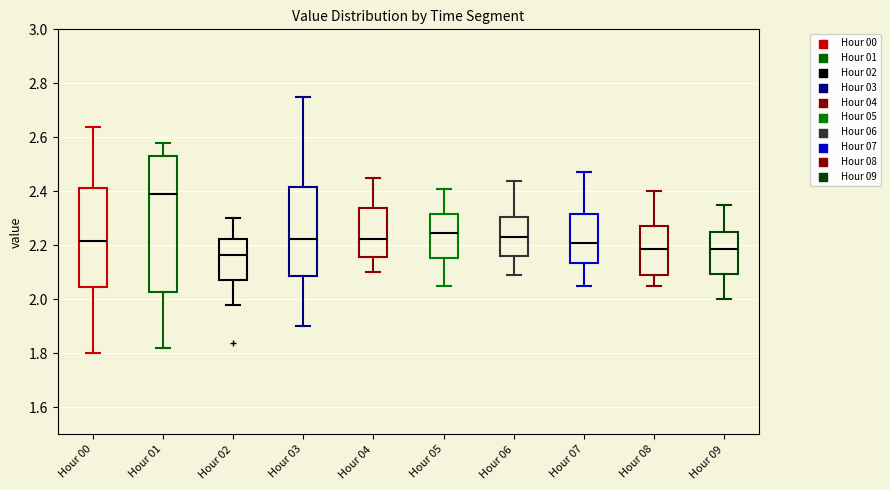

Where does the median line of the box for Hour 07 sit on the y-axis? The values are not printed on the chart, so give them approximately, as read against the axis.

2.22